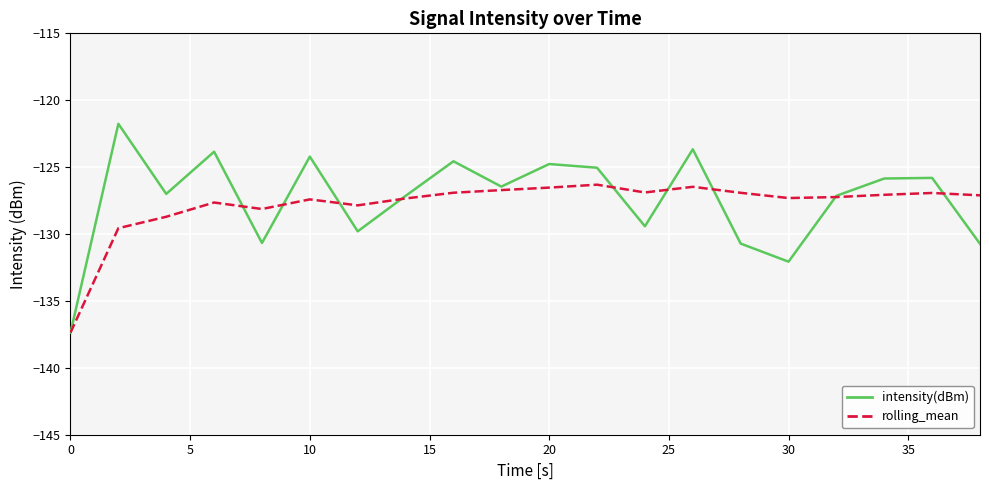

Which series has the largest range (max minus min)?

intensity(dBm)